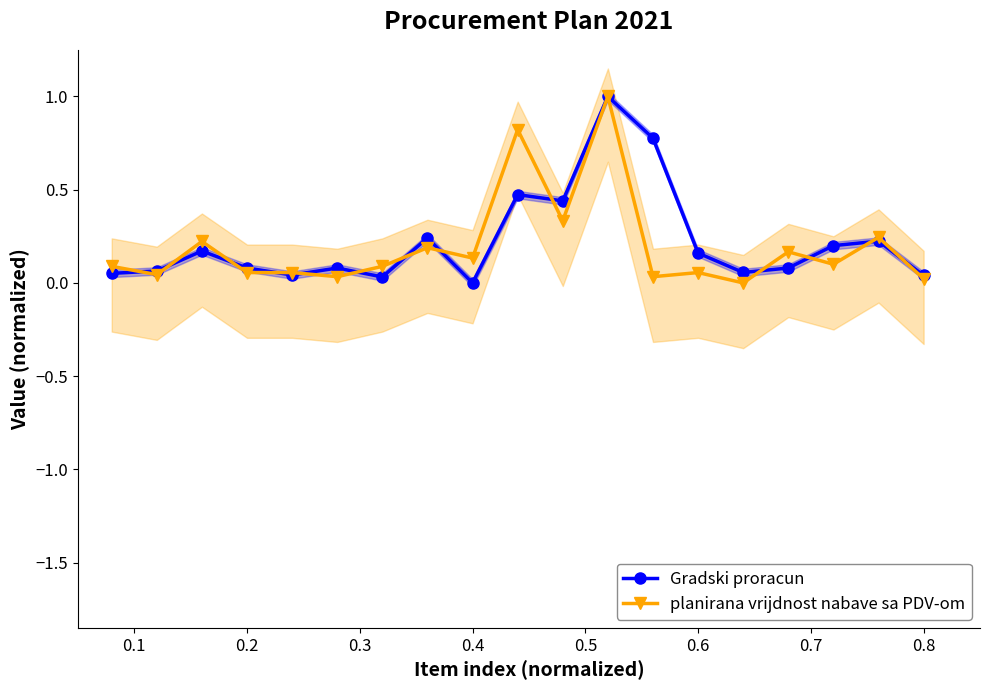

What is the maximum value for planirana vrijdnost nabave sa PDV-om?

1.0